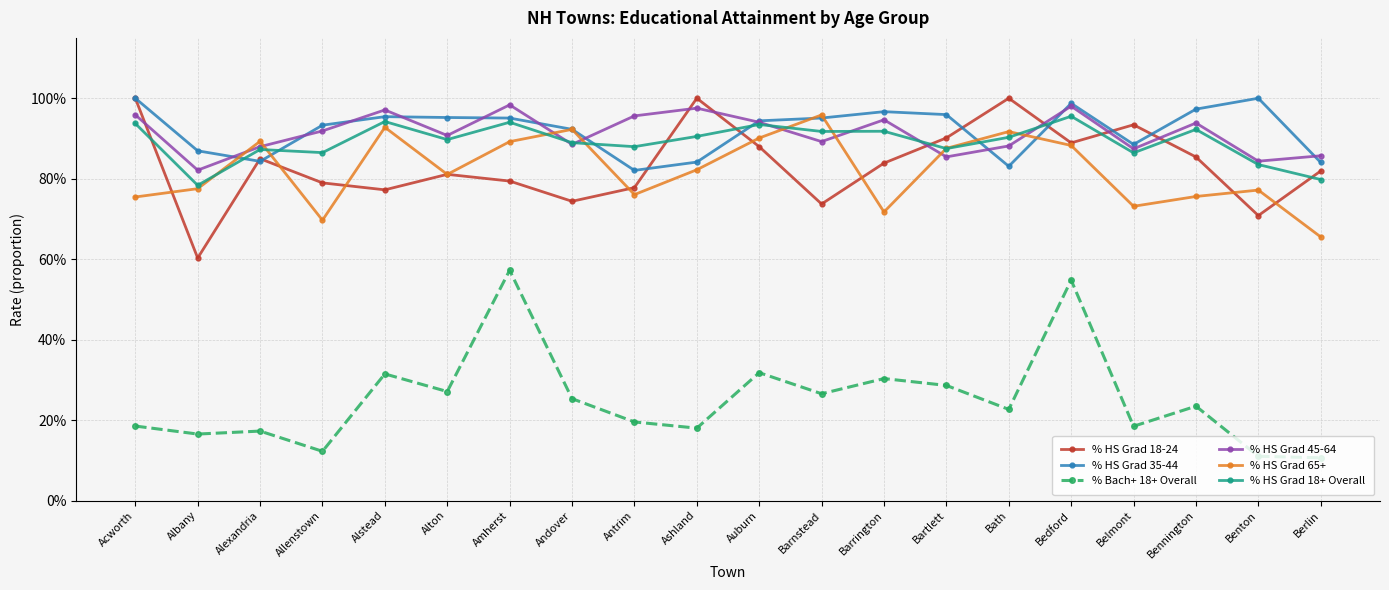

True or false: % HS Grad 18-24 and % HS Grad 18+ Overall cross at least once.

True